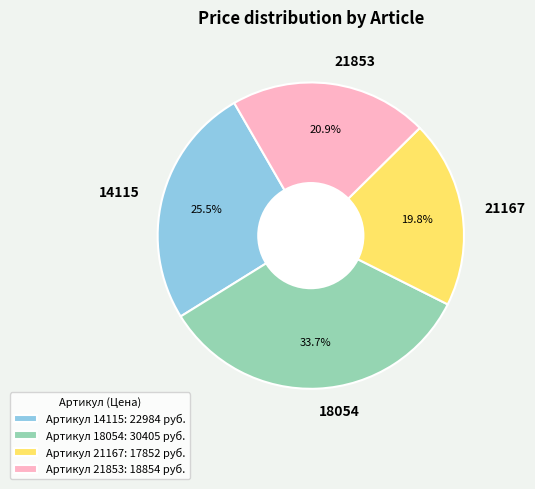

What is the largest slice in the pie chart?

18054